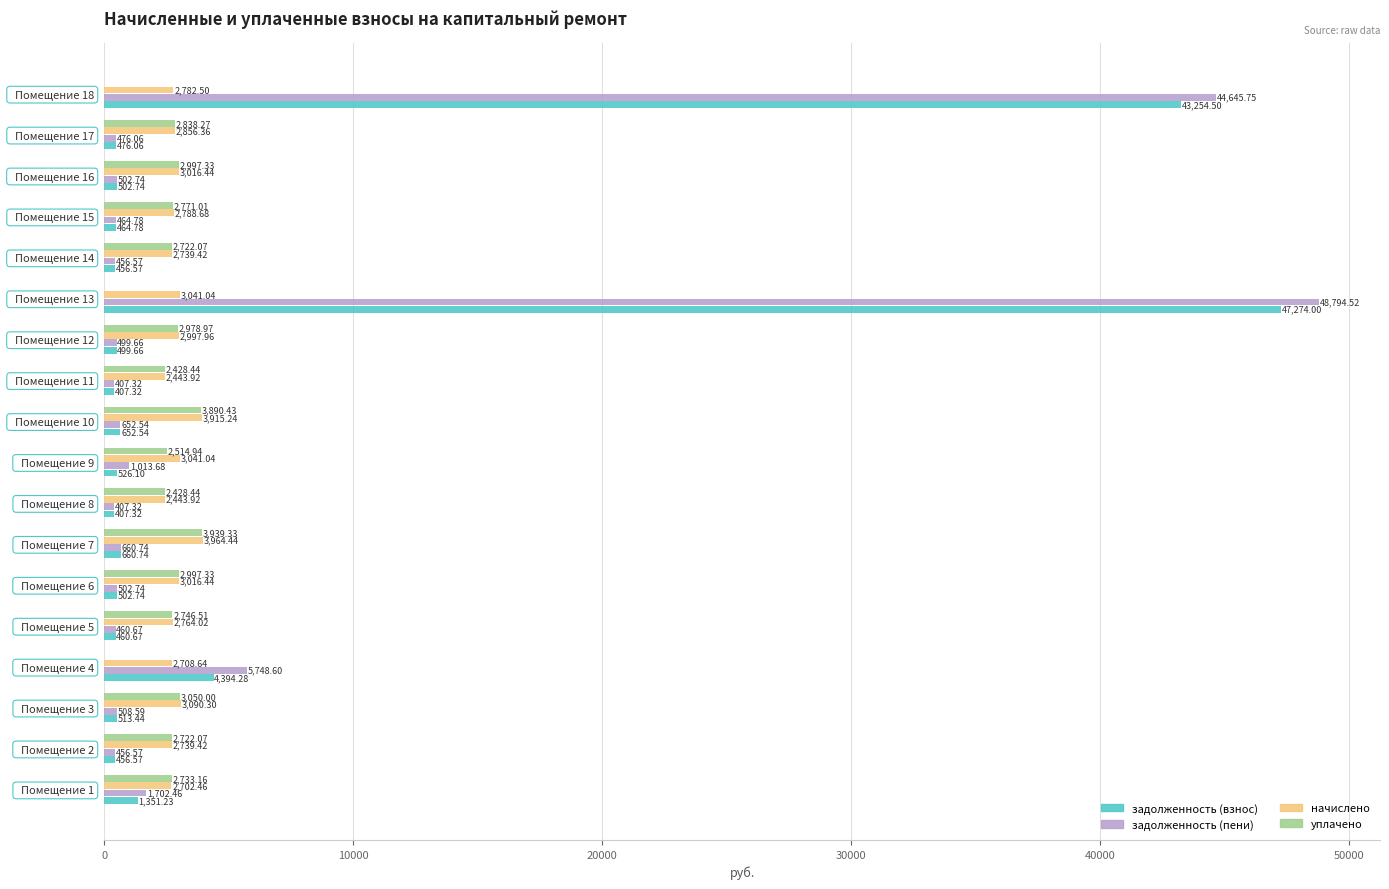

Which series changed the most between   Помещение 8 and   Помещение 9?

задолженность (пени)